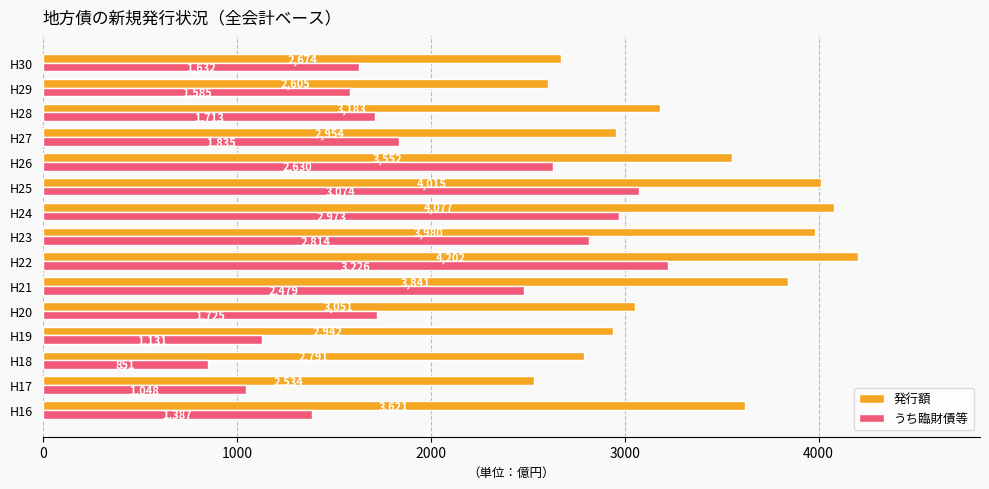

Which series has the largest total across all categories?

発行額